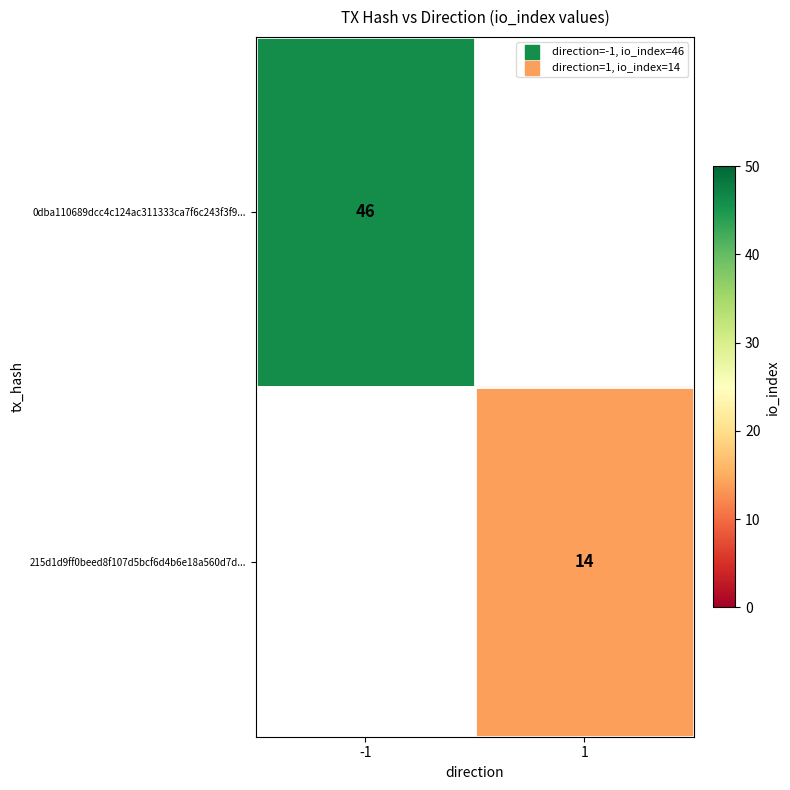

Which has a higher value, 1 or -1?

-1